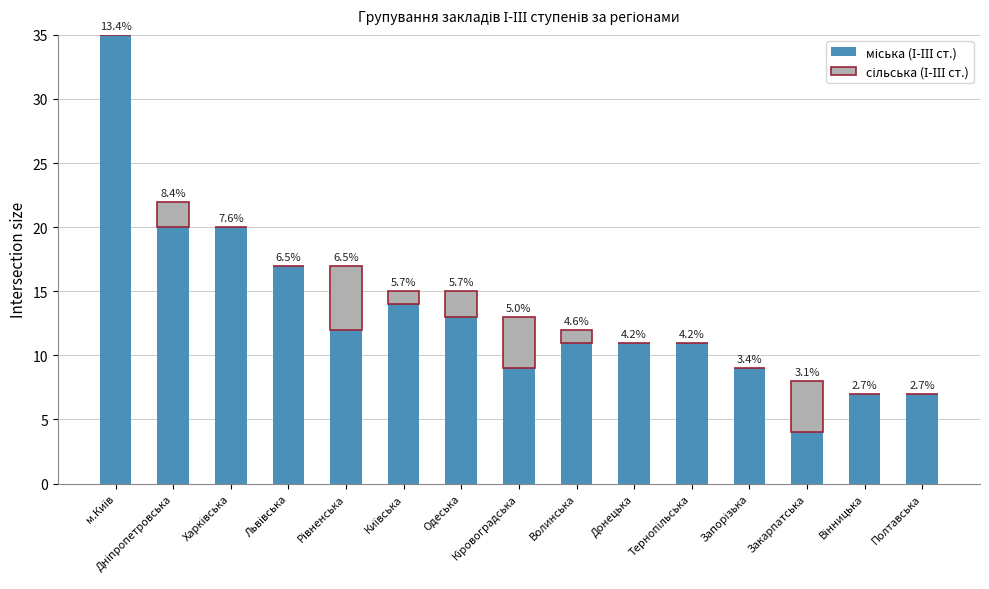

How many сільська (І-ІІІ ст.) values are between 0 and 2?

12